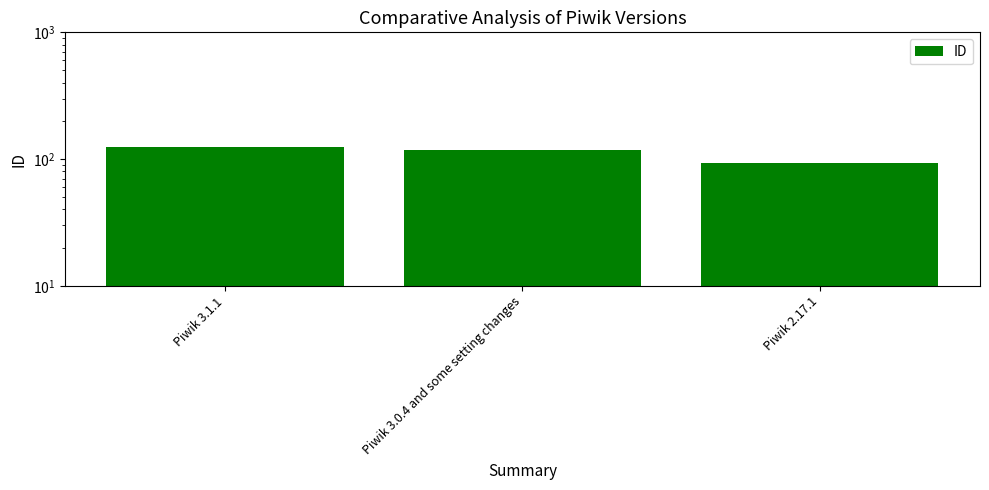

What is the average value?

112